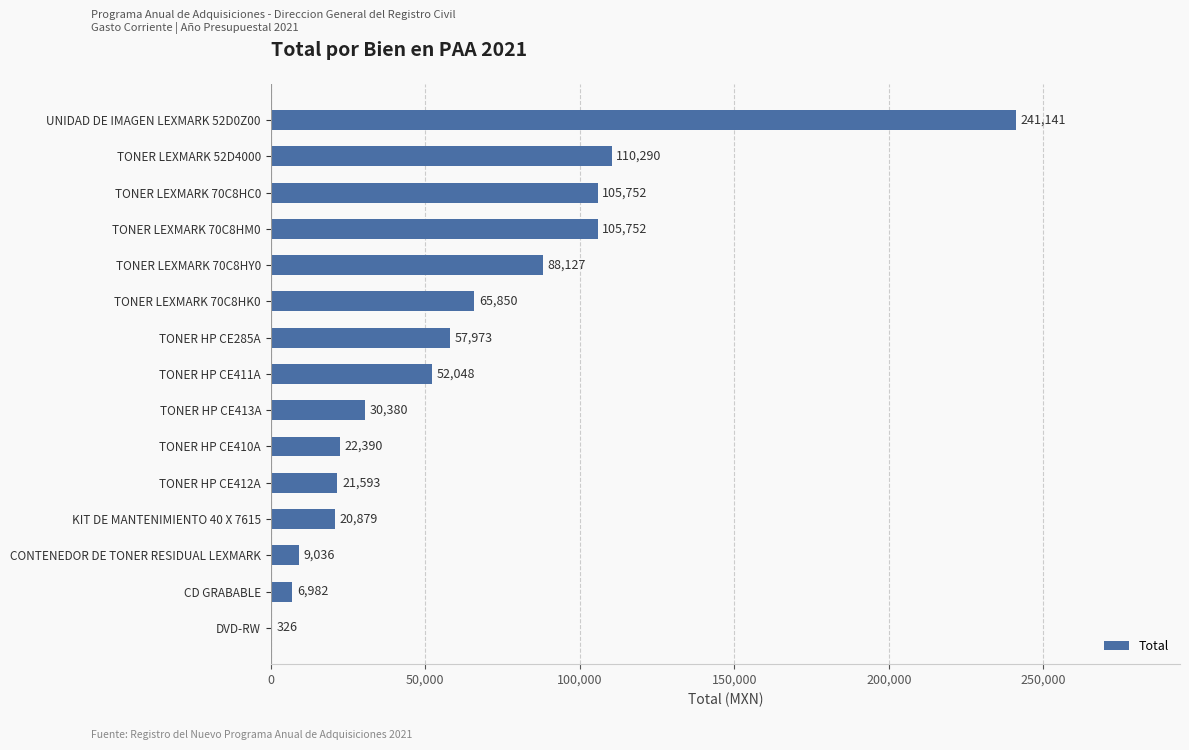

At which category does the chart reach its peak across all series?

UNIDAD DE IMAGEN LEXMARK 52D0Z00